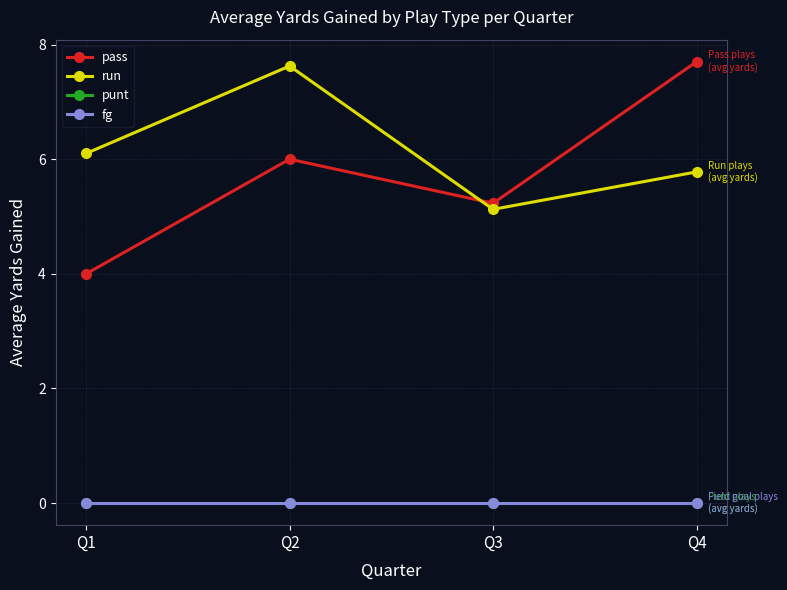

Which has a higher value, Q2 or Q1?

Q2